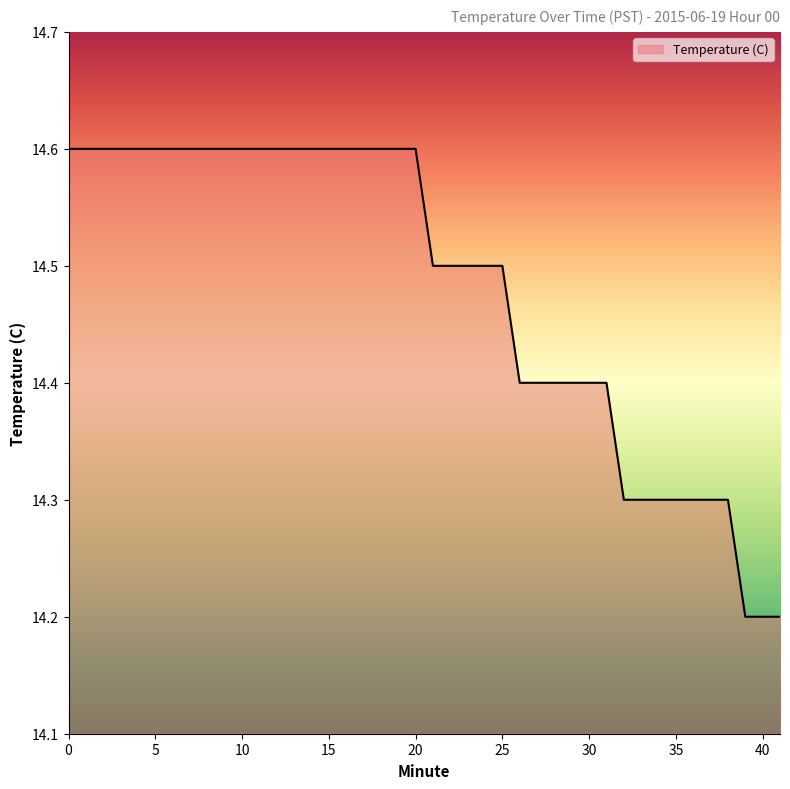

What is the difference between the maximum and minimum values?

0.4